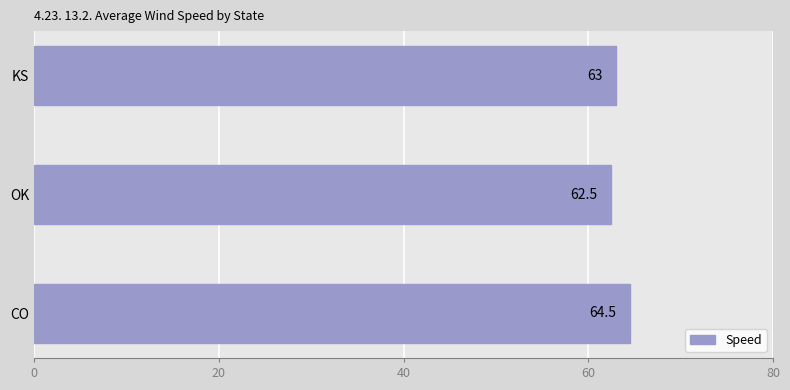

What is the difference between the second highest and minimum values?

0.5